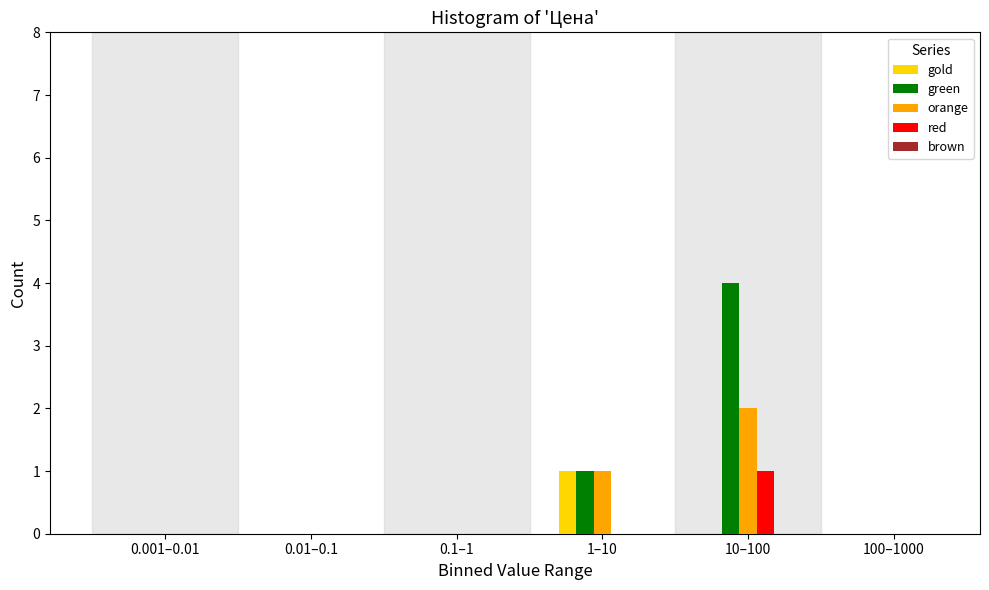

Which series has the largest total across all categories?

green